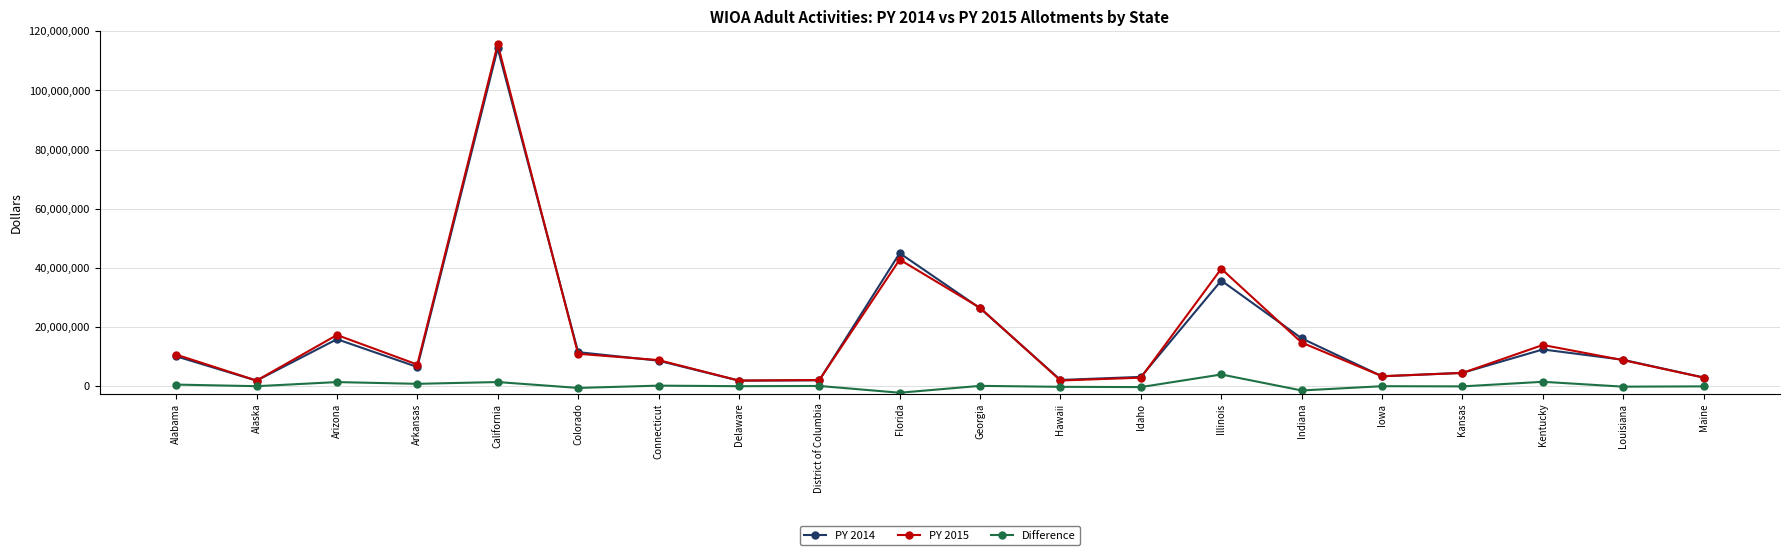

True or false: PY 2015 and PY 2014 cross at least once.

True